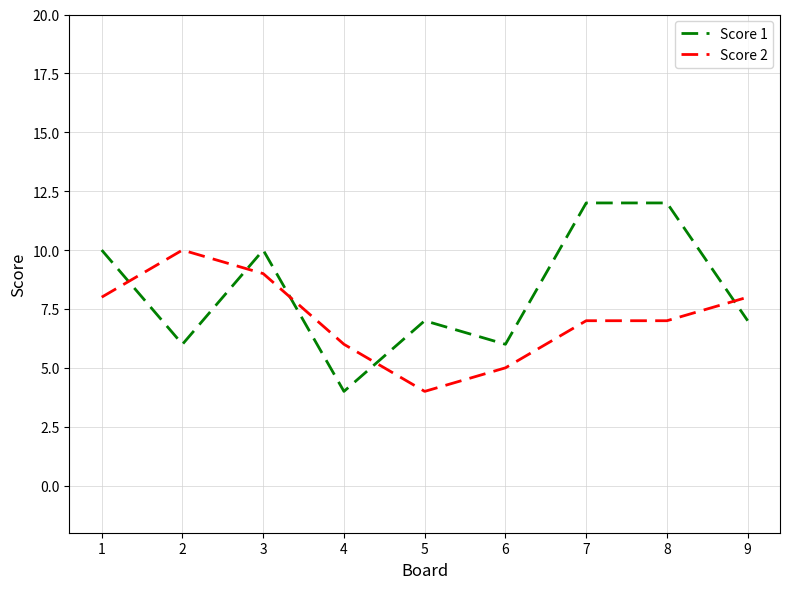

Which series has the largest total across all categories?

Score 1